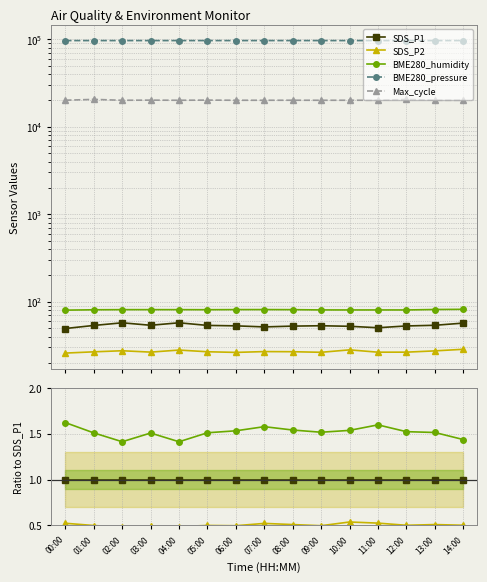

At how many categories does at least one series exceed 1018?

15